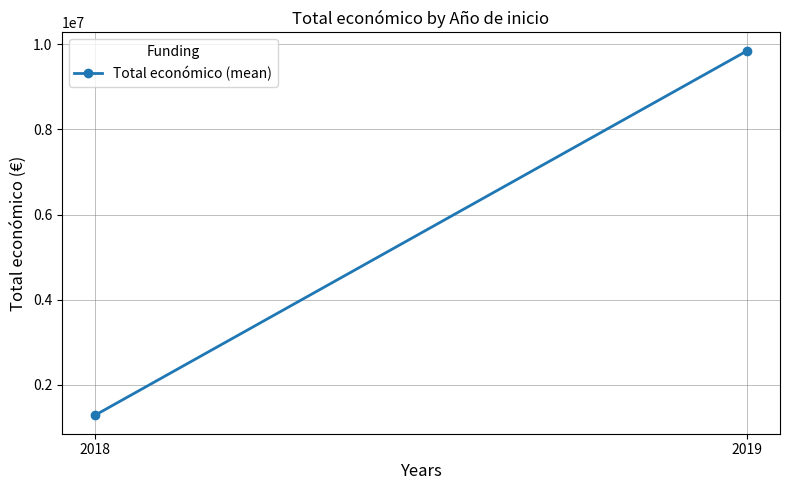

How many lines are shown in the chart?

1